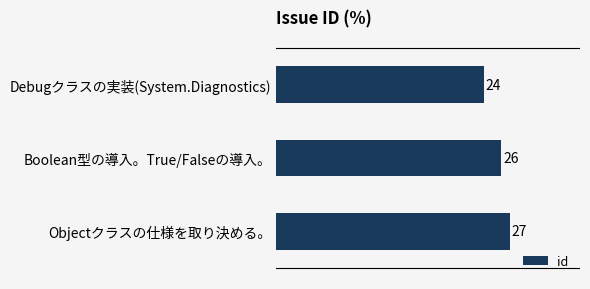

What is the average value?

26